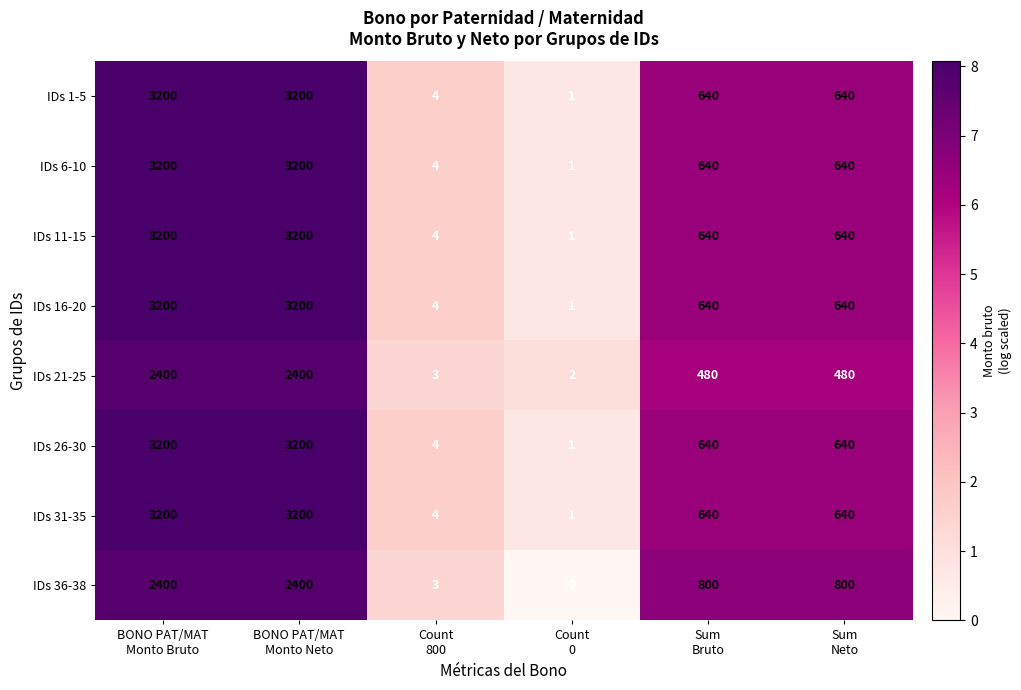

What is the total value across all series at Count
0?

8